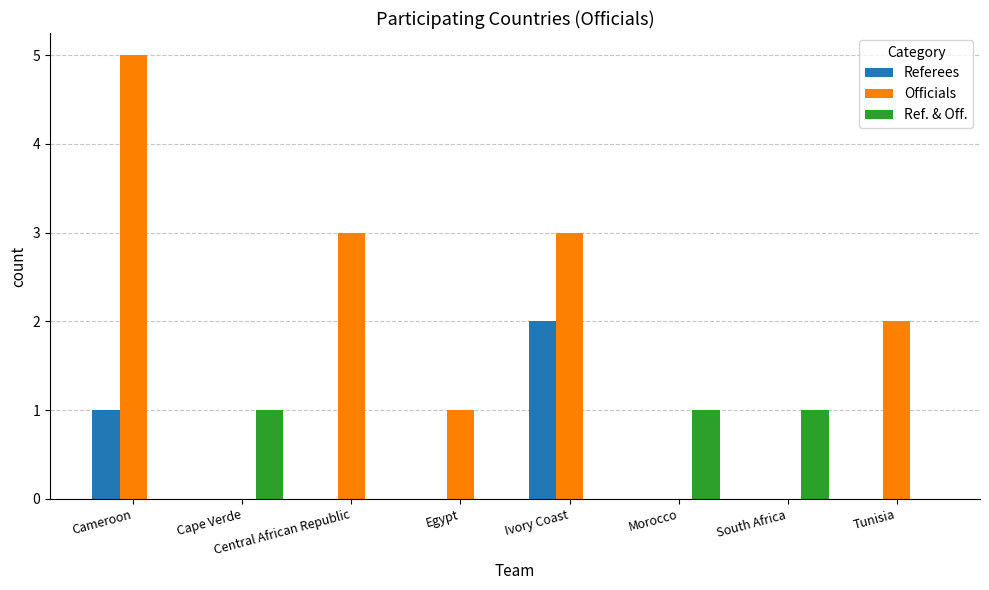

What is the sum of all Referees values?

3